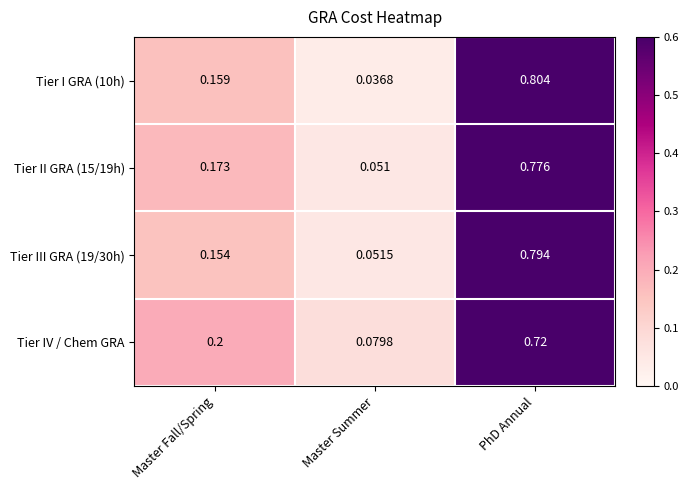

At which category is the sum across all series the highest?

PhD Annual